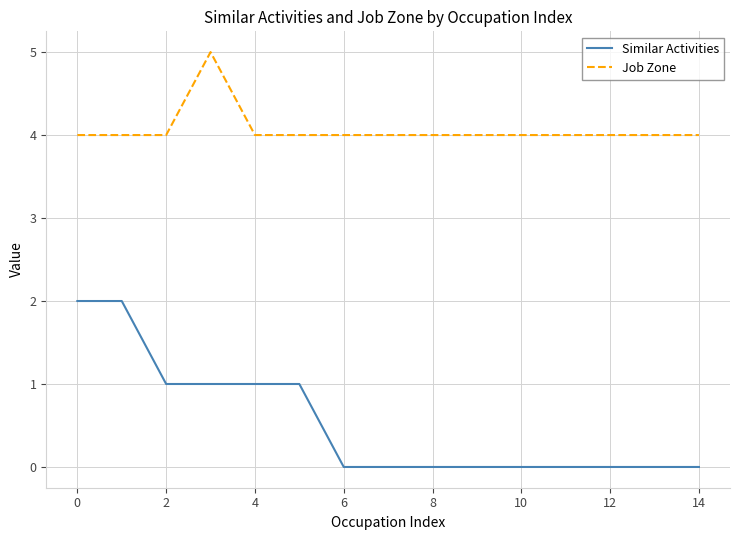

List the series in order of their peak value, lowest first.

Similar Activities, Job Zone